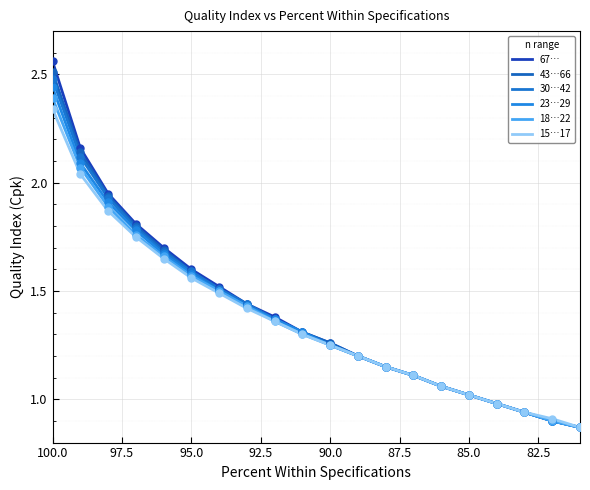

What are all the series names shown in the legend?

67…, 43…66, 30…42, 23…29, 18…22, 15…17